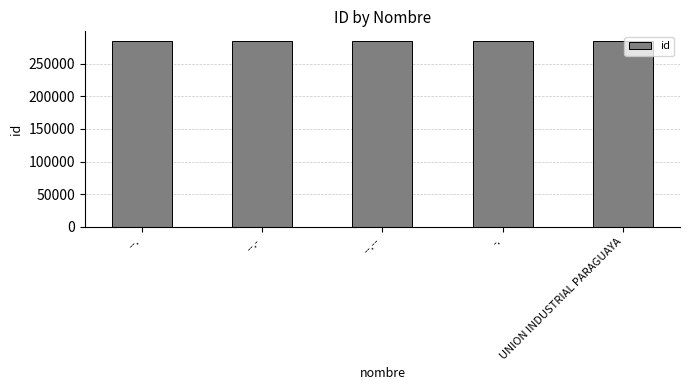

How many values are between 285265 and 285267?

3